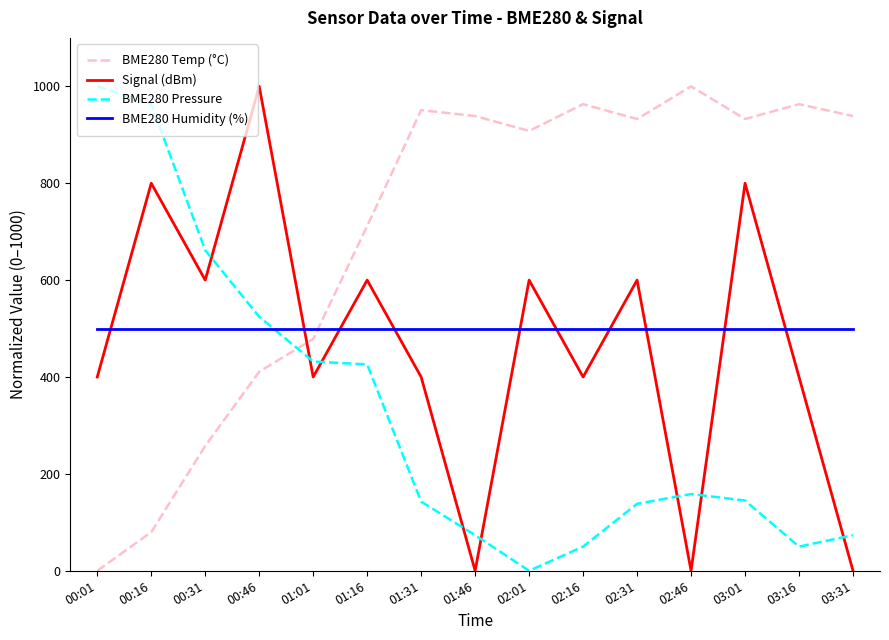

True or false: BME280 Pressure has more than 0 interior local peaks.

True